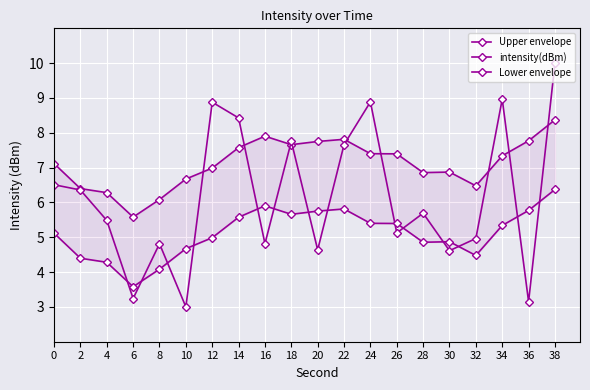

Which series has the largest range (max minus min)?

intensity(dBm)